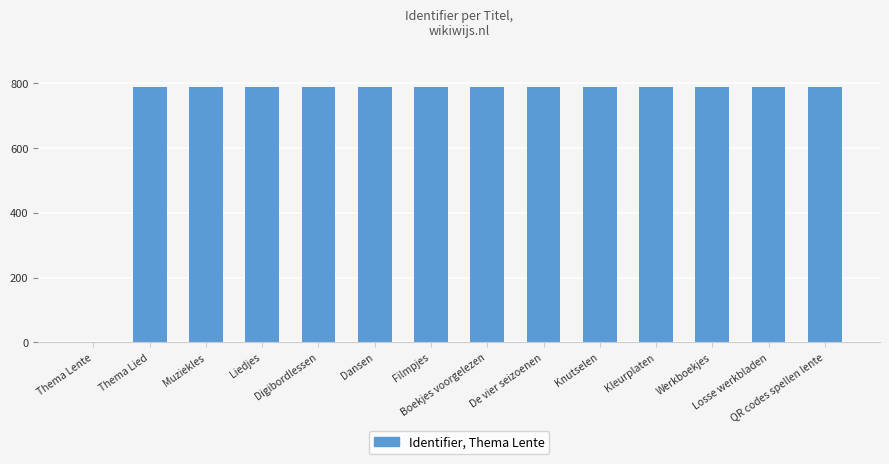

What value does the data have at Digibordlessen?

789.6